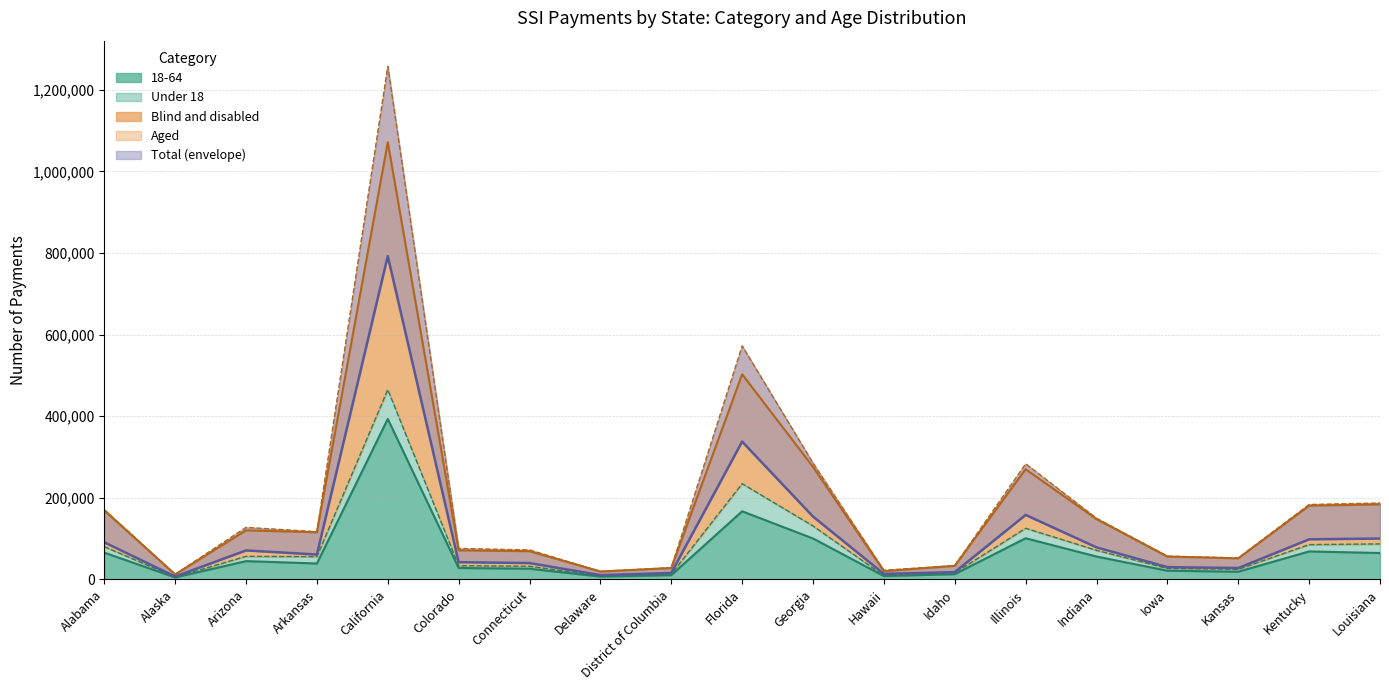

What position from the right is Kentucky?

2